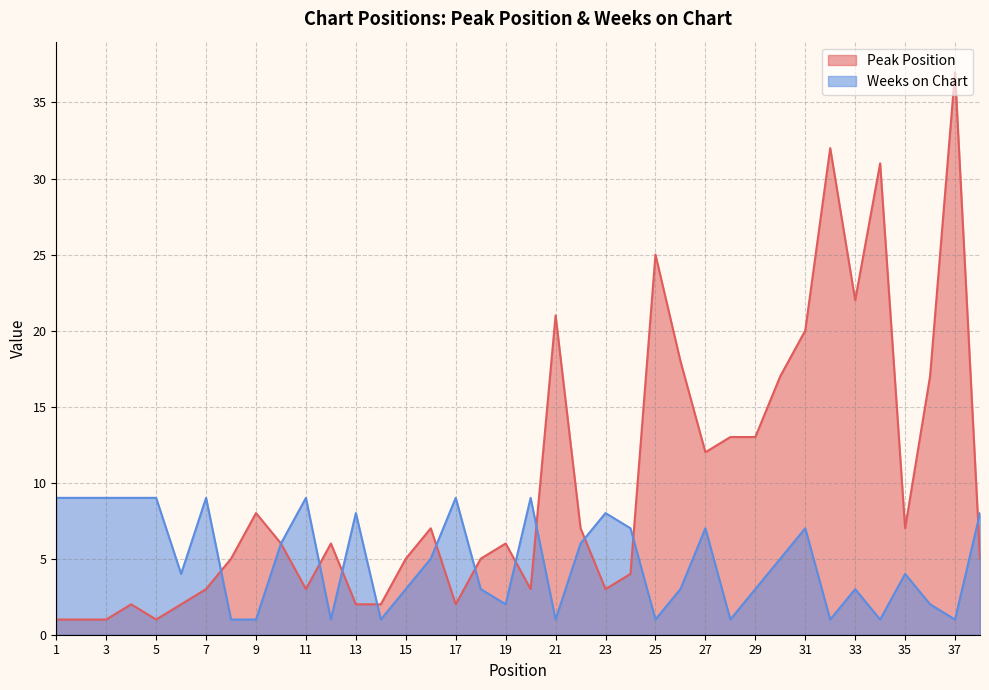

Where is the first local maximum for Peak Position?

4